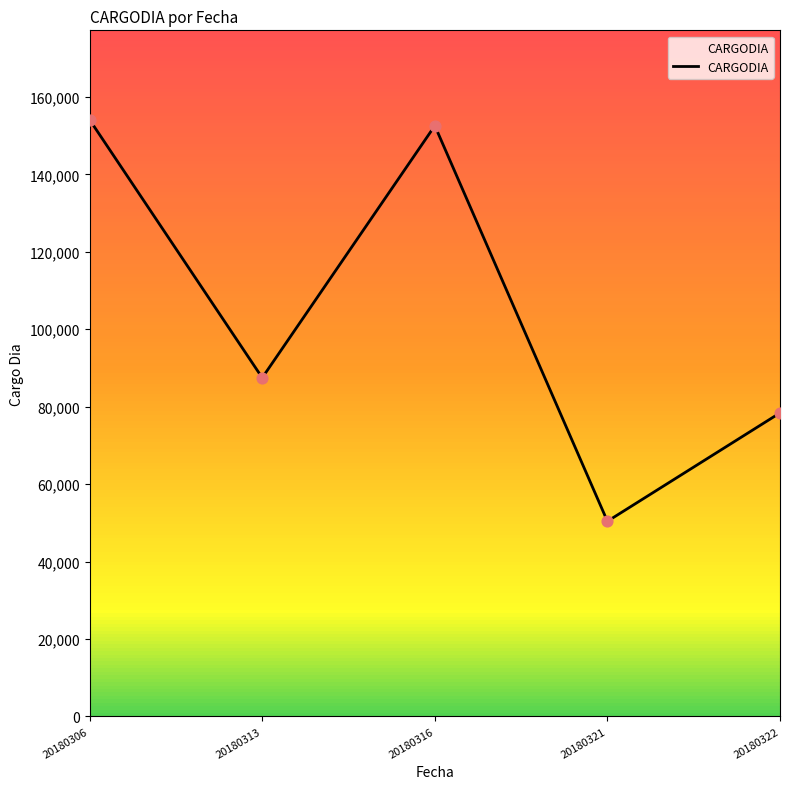

Between 20180313 and 20180321, which is larger?

20180313